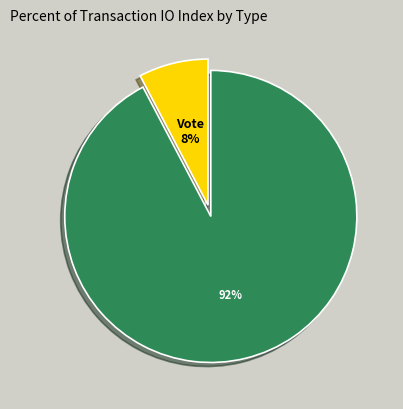

Count the number of slices in the pie.

2